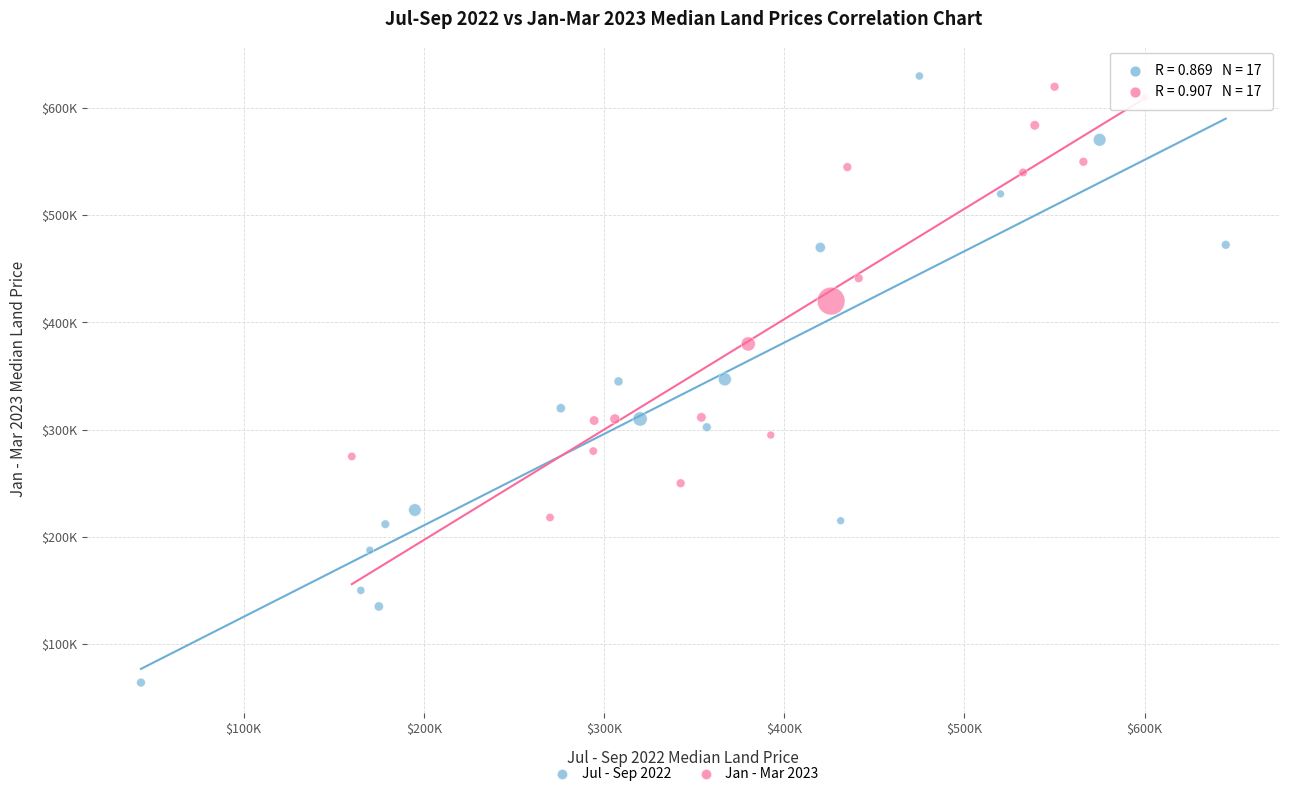

What are all the series names shown in the legend?

Jul - Sep 2022, Jan - Mar 2023